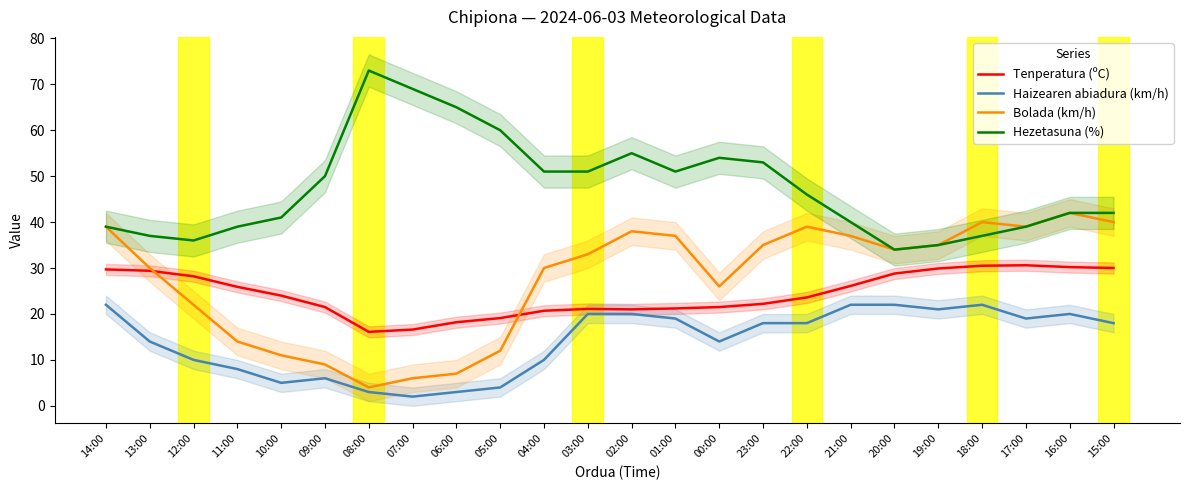

What is the average value of the Bolada (km/h) series?

27.5